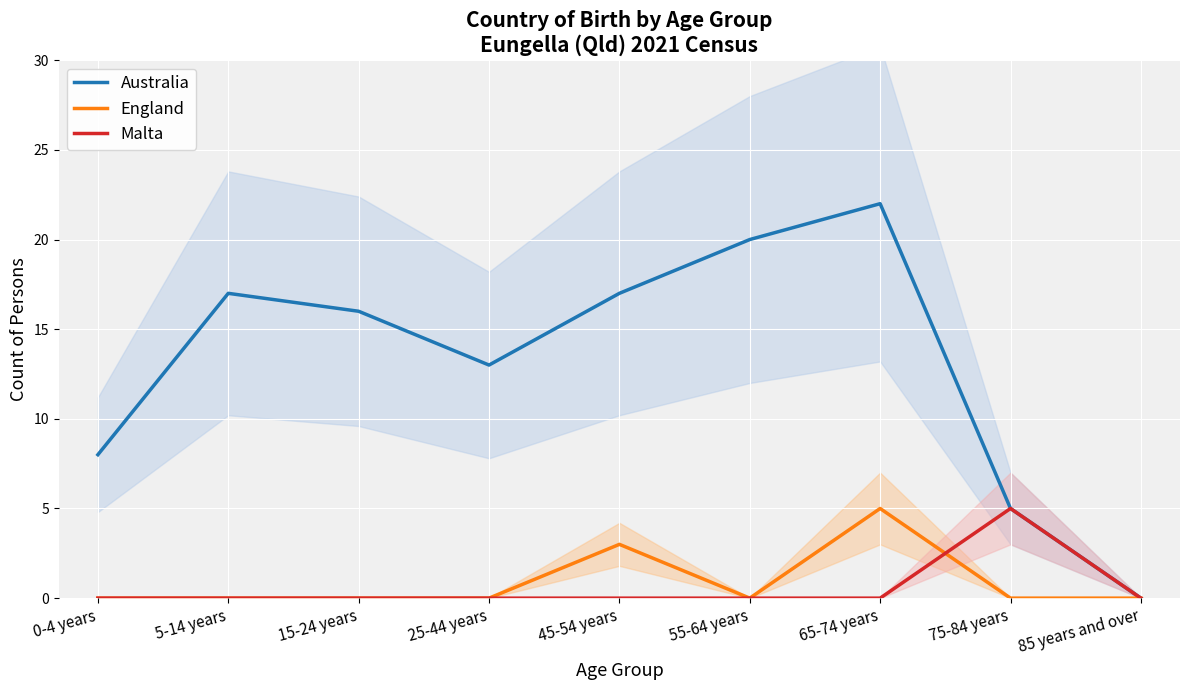

True or false: England and Australia cross at least once.

False